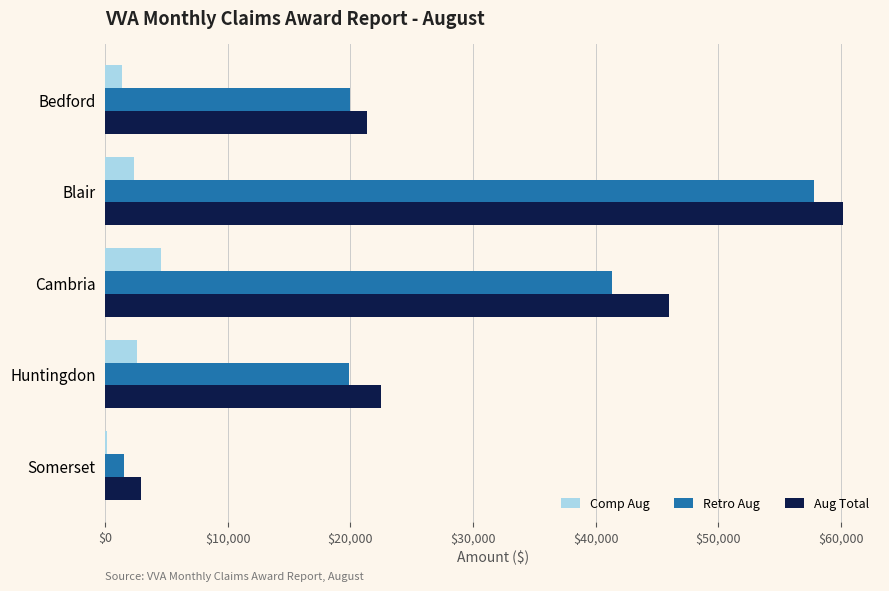

What is the sum of all Aug Total values?

152910